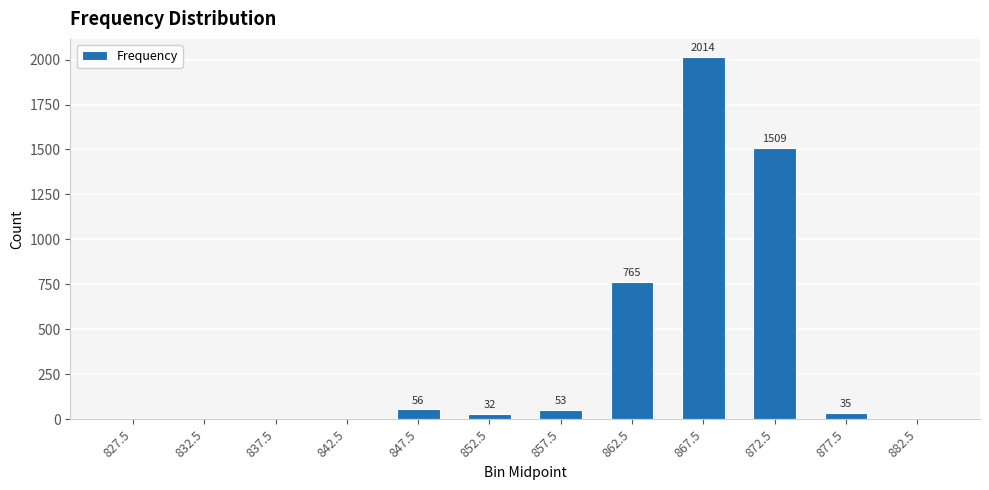

Reading left to right, list all the values displayed in this chart.

827.5=0	832.5=0	837.5=0	842.5=0	847.5=56	852.5=32	857.5=53	862.5=765	867.5=2014	872.5=1509	877.5=35	882.5=0